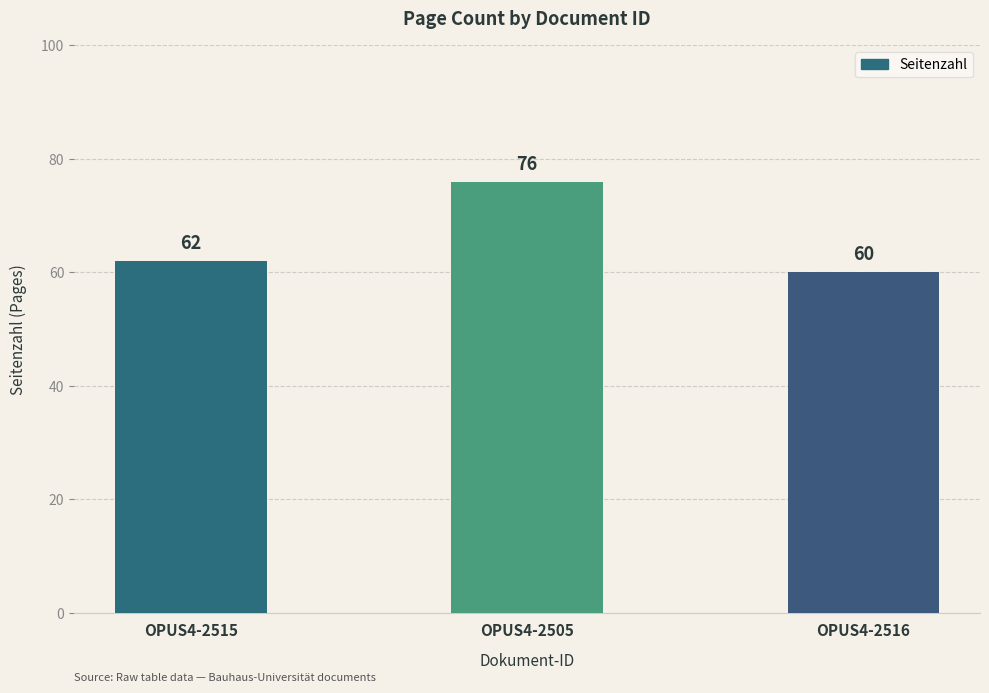

How many values are between 60 and 76?

3